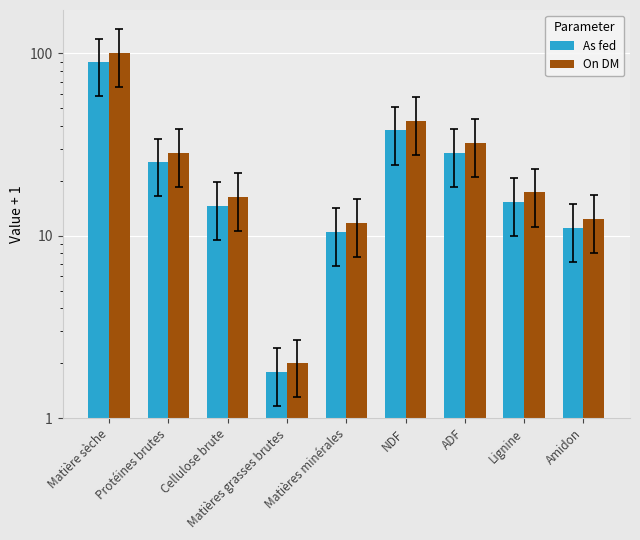

How many bars are there in each group?

2